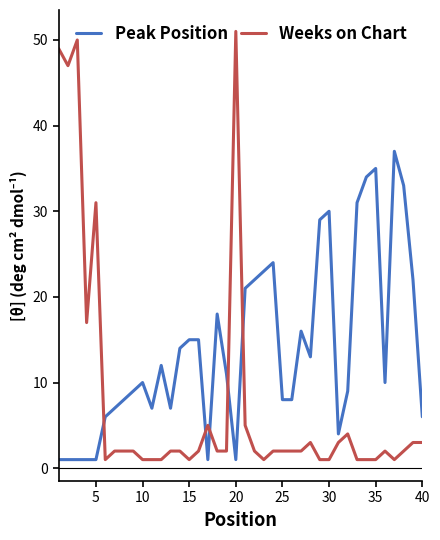

How many times do Weeks on Chart and Peak Position cross each other?

5